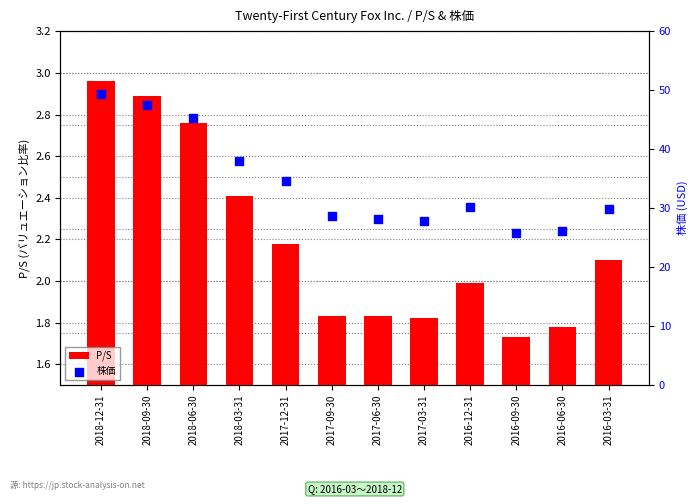

Which series reaches the maximum Y coordinate?

株価